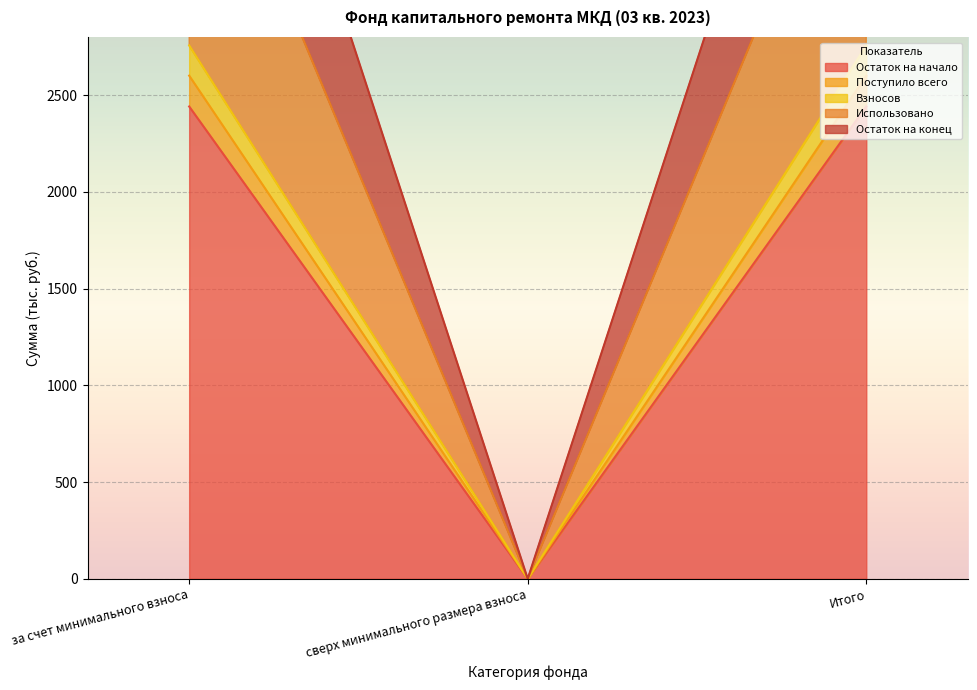

What are all the series names shown in the legend?

Остаток на начало, Поступило всего, Взносов, Использовано, Остаток на конец